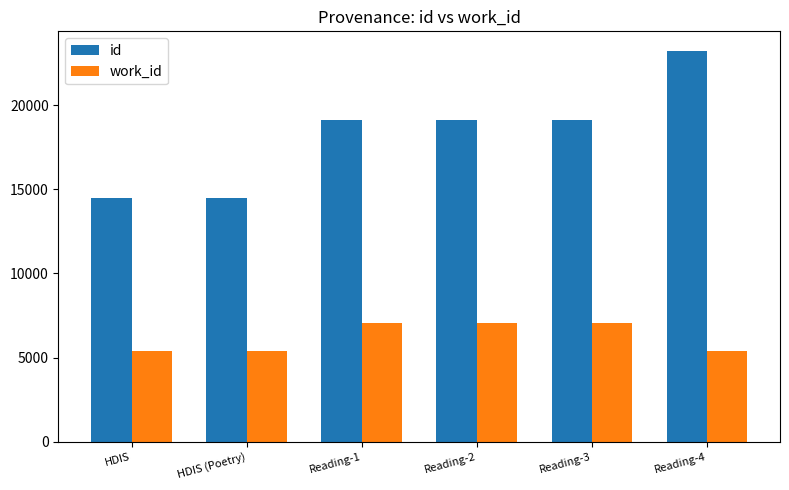

At which category is the sum across all series the highest?

Reading-4